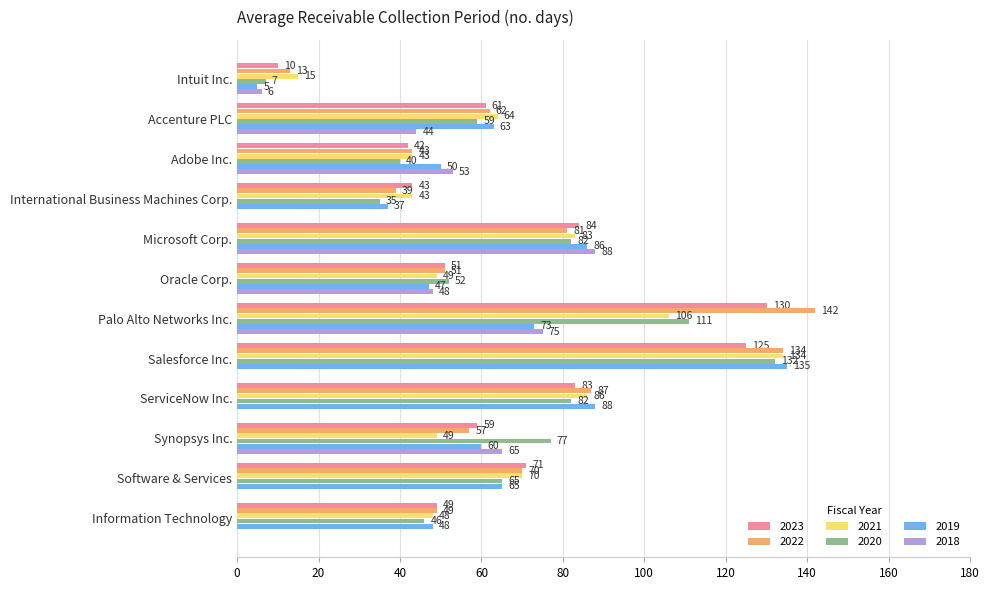

What is the sum of all 2020 values?

788